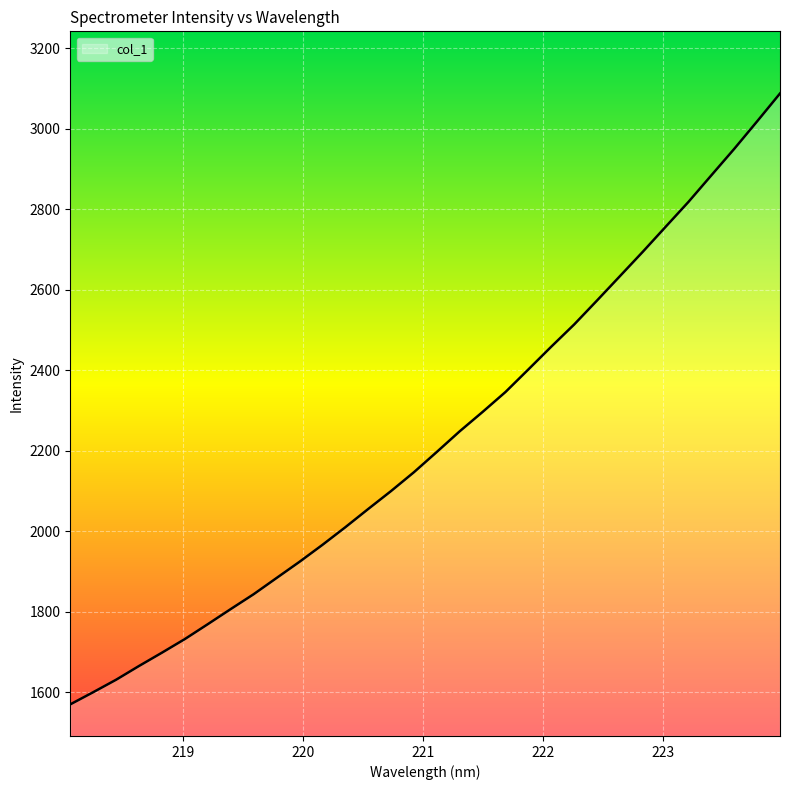

What is the smallest value displayed?

1570.1